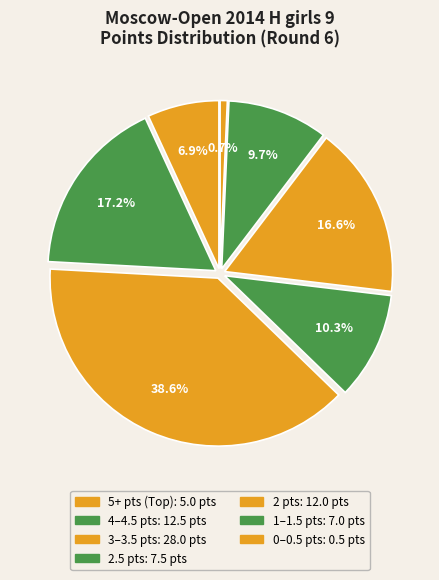

Count the number of slices in the pie.

7